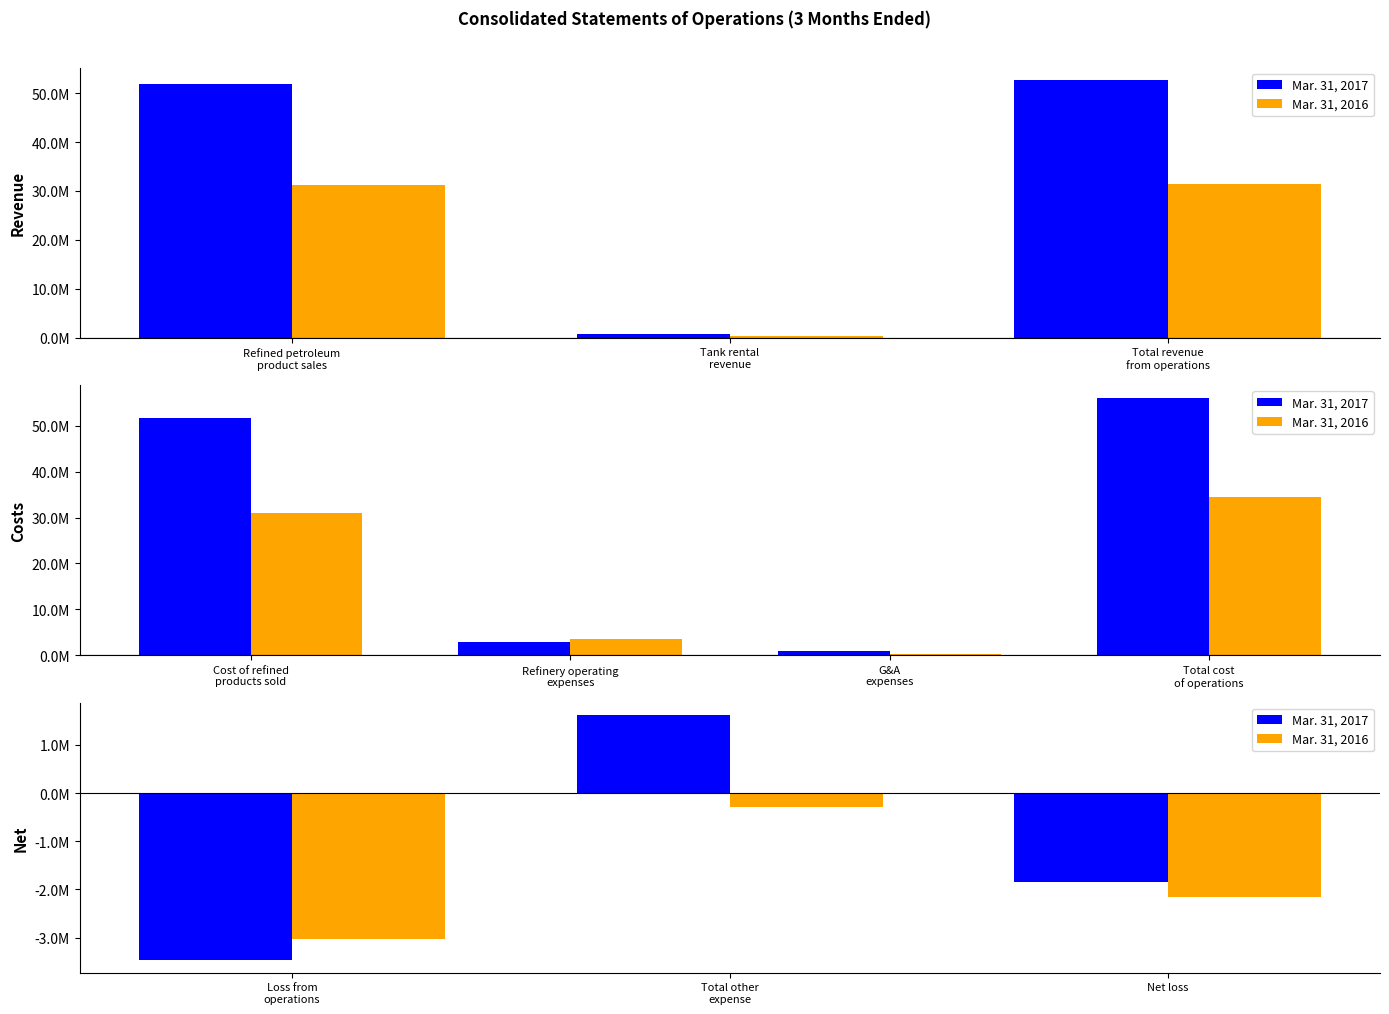

Which series has the largest range (max minus min)?

Mar. 31, 2017